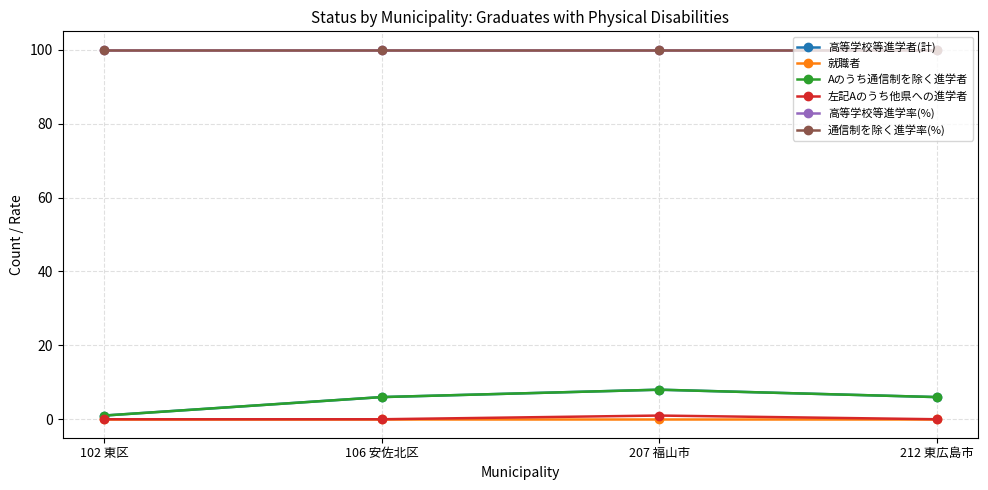

At how many categories does at least one series exceed 79?

4